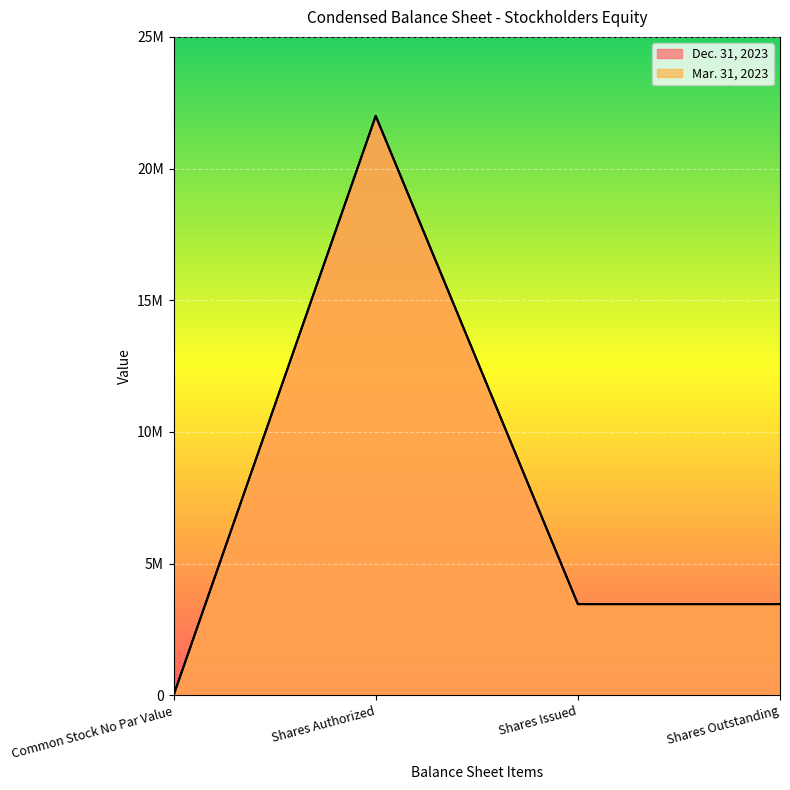

What is the difference between the Dec. 31, 2023 values at Shares Outstanding and Shares Authorized?

18538978